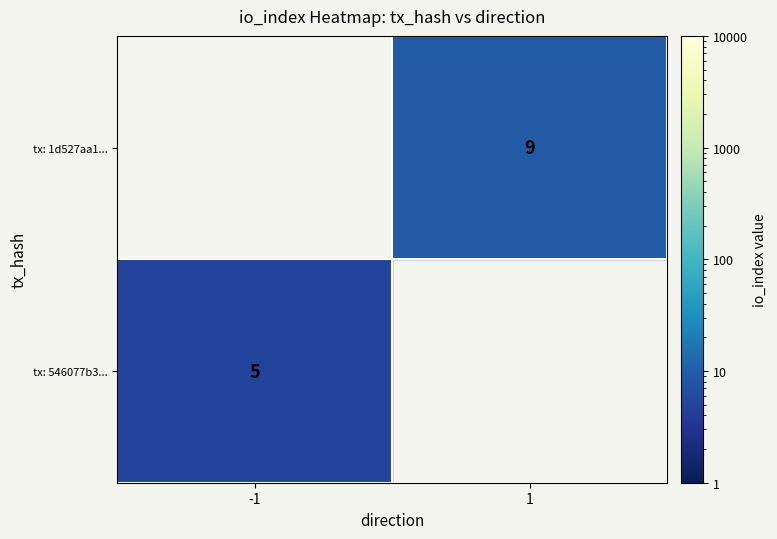

What is the spread (max minus min) of values at 1?

9